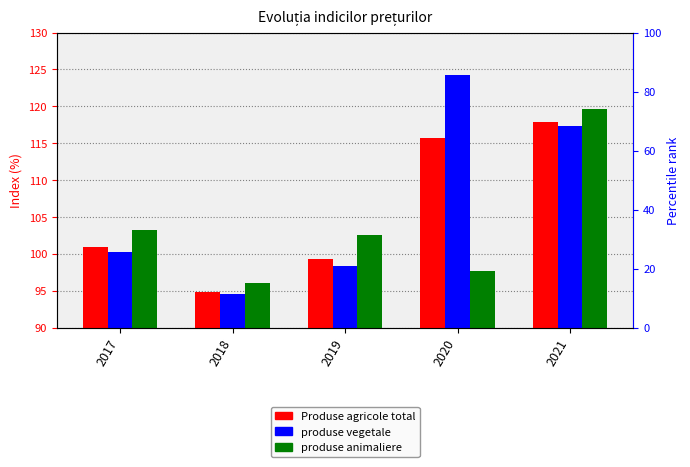

What is the maximum value shown in the chart?

124.3